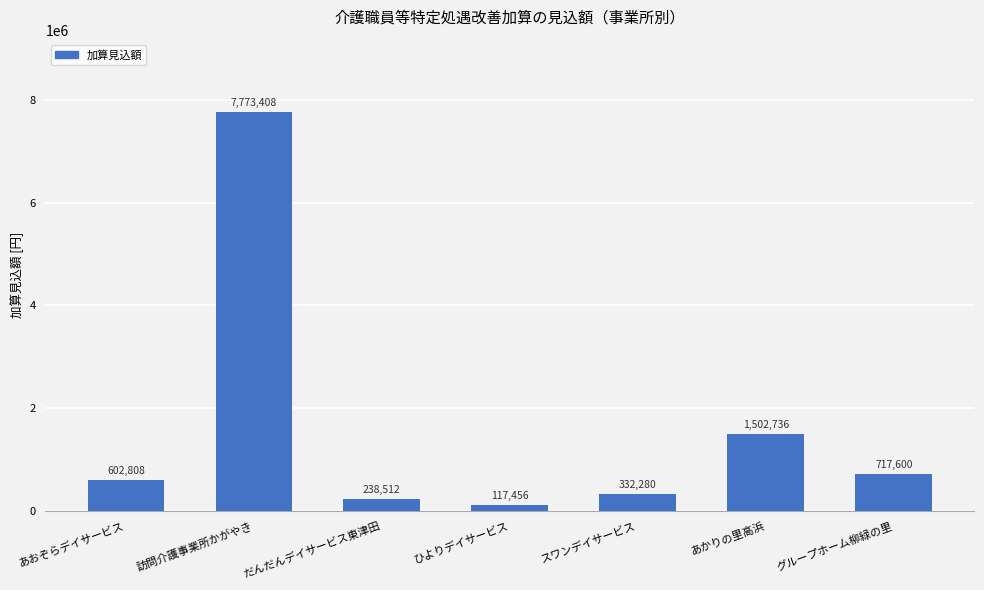

Between あかりの里高浜 and ひよりデイサービス, which is larger?

あかりの里高浜